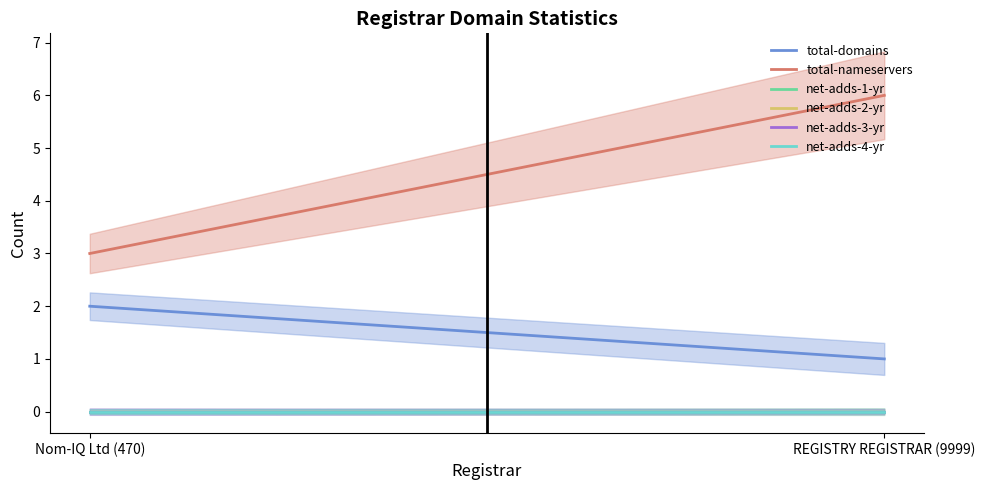

What is the maximum value for total-nameservers?

6